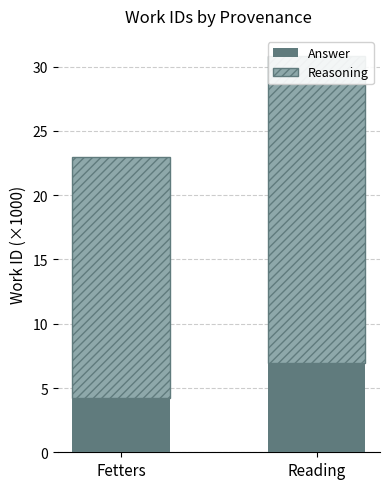

What is the difference between the Answer values at Fetters and Reading?

2.7